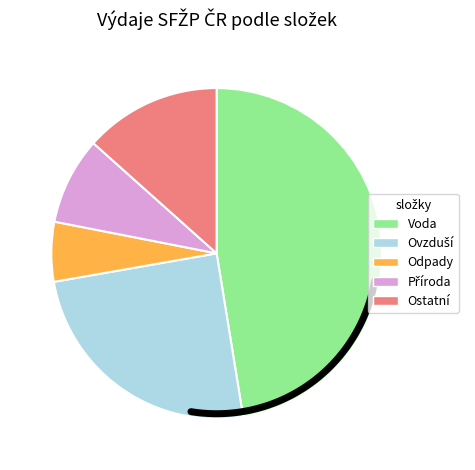

Rank the categories by value from highest to lowest.

Voda, Ovzduší, Ostatní, Příroda, Odpady